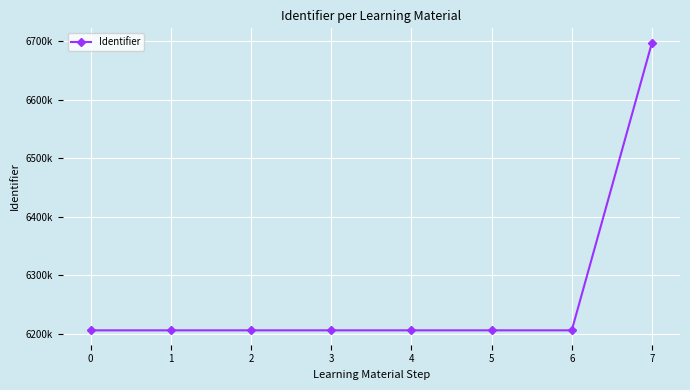

What is the value of the 1st point from the left?

6205682